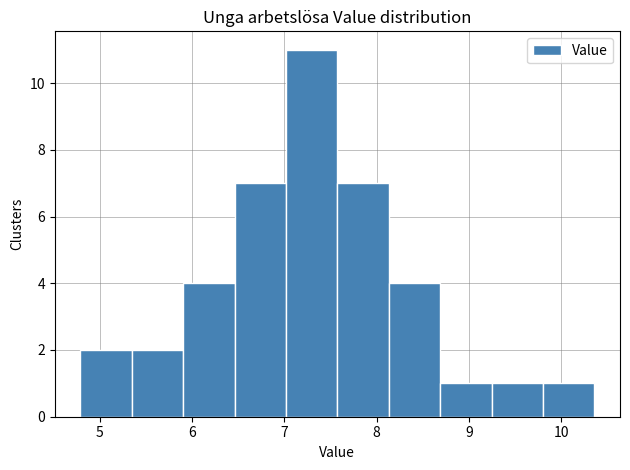

Which range on the x-axis has the tallest bar?

7.0 to 7.6